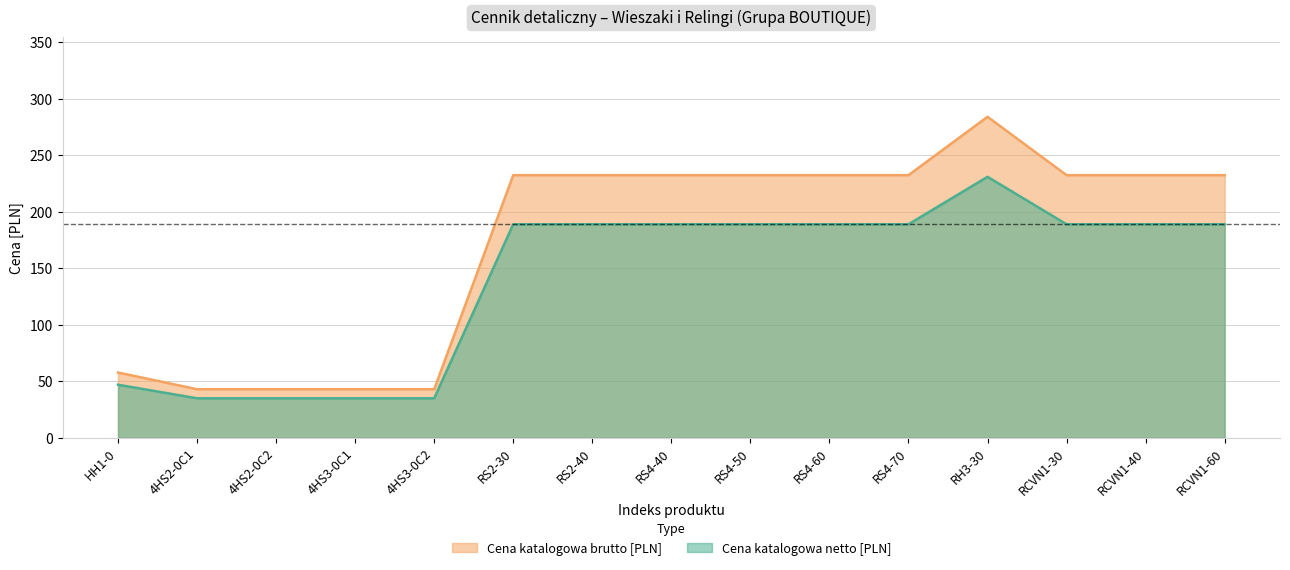

At how many categories does at least one series exceed 95?

10